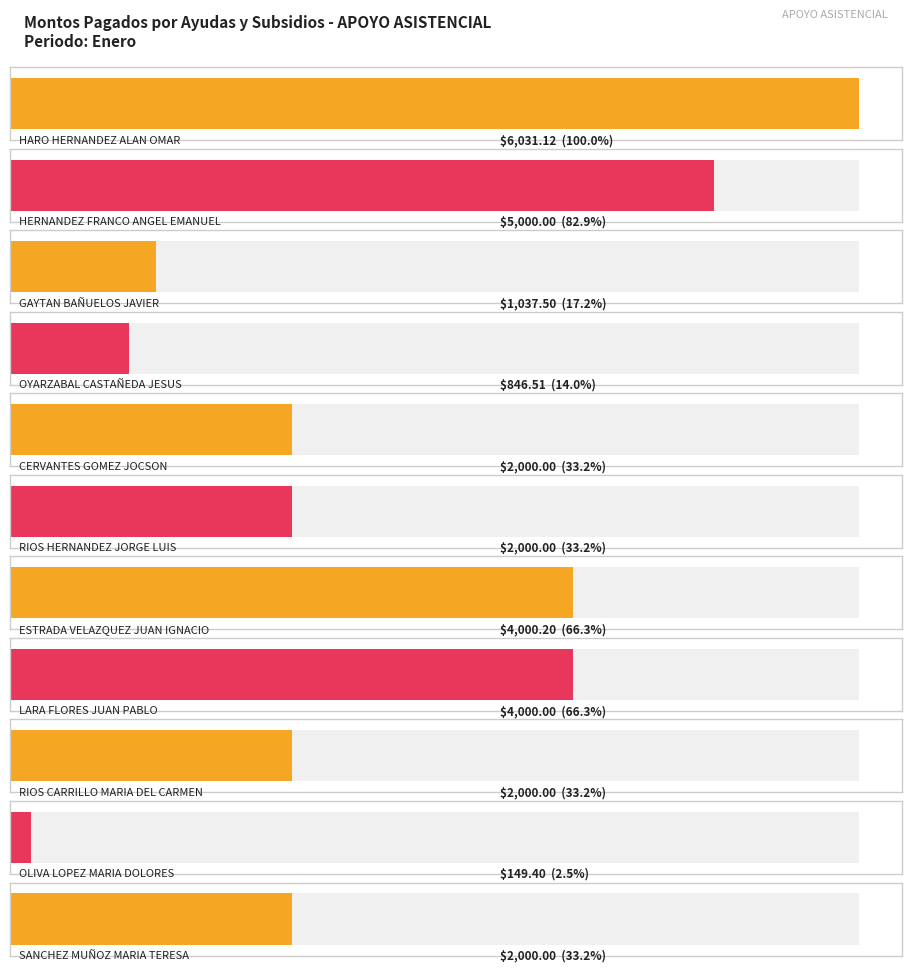

The value at LARA FLORES JUAN PABLO is 2424.4. True or false?

False